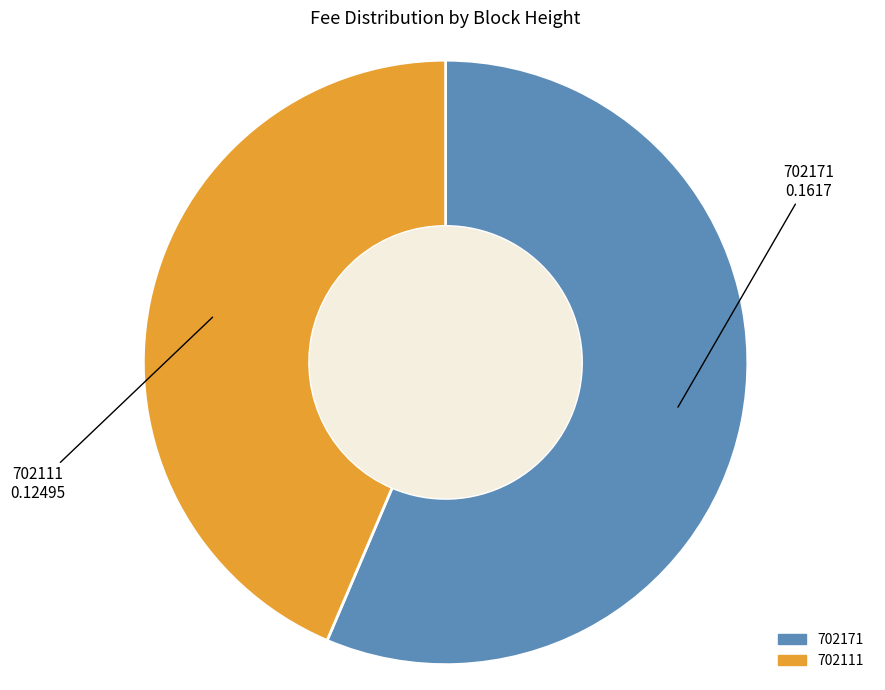

Which has a higher value, 702111 or 702171?

702171